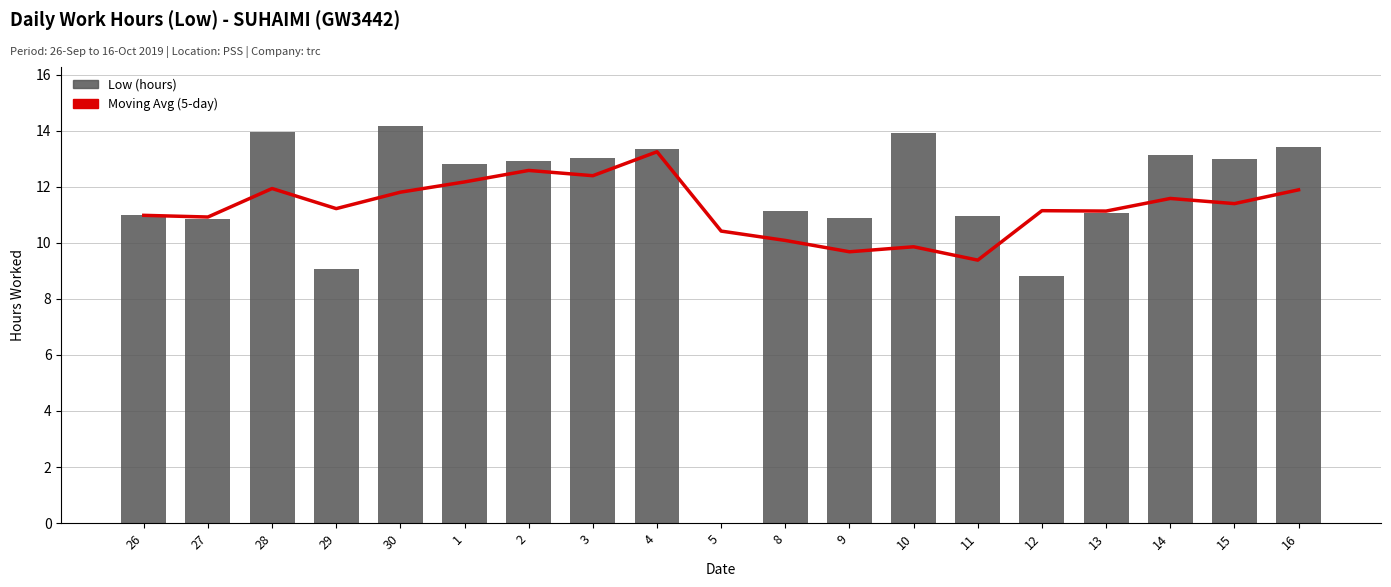

Where does the Low (hours) series first go above 12?

28